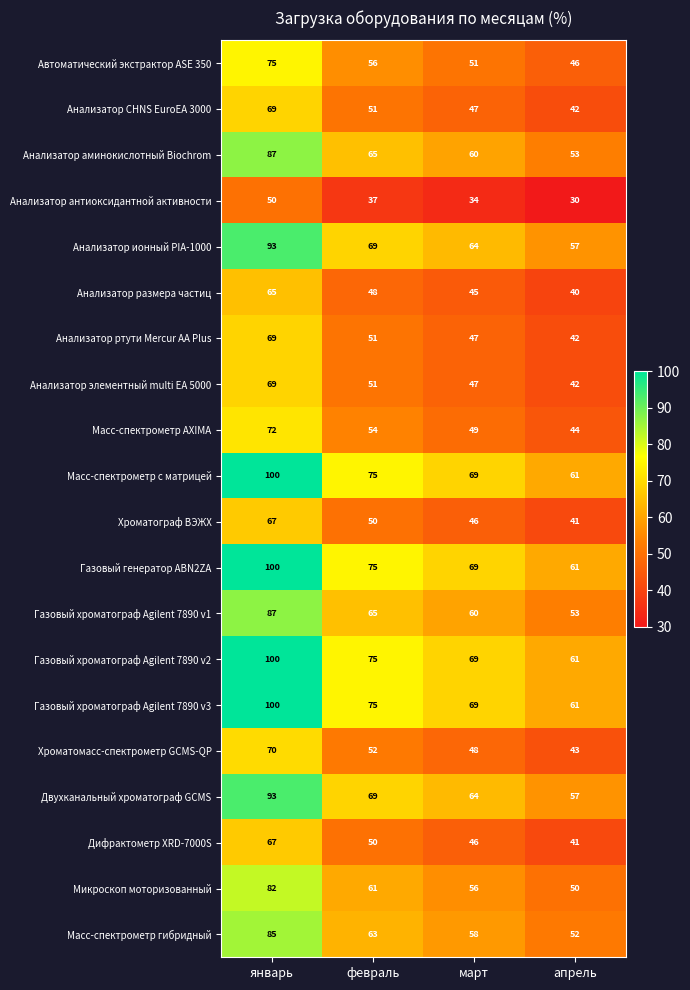

The value of Газовый хроматограф Agilent 7890 v1 at январь is 150. True or false?

False